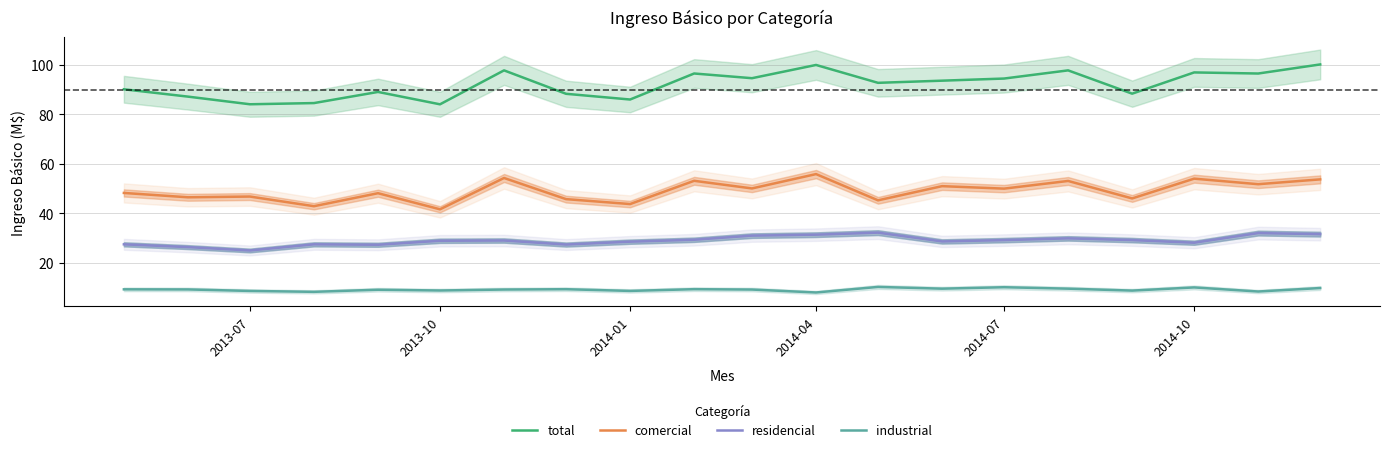

True or false: residencial and total intersect in this chart.

False